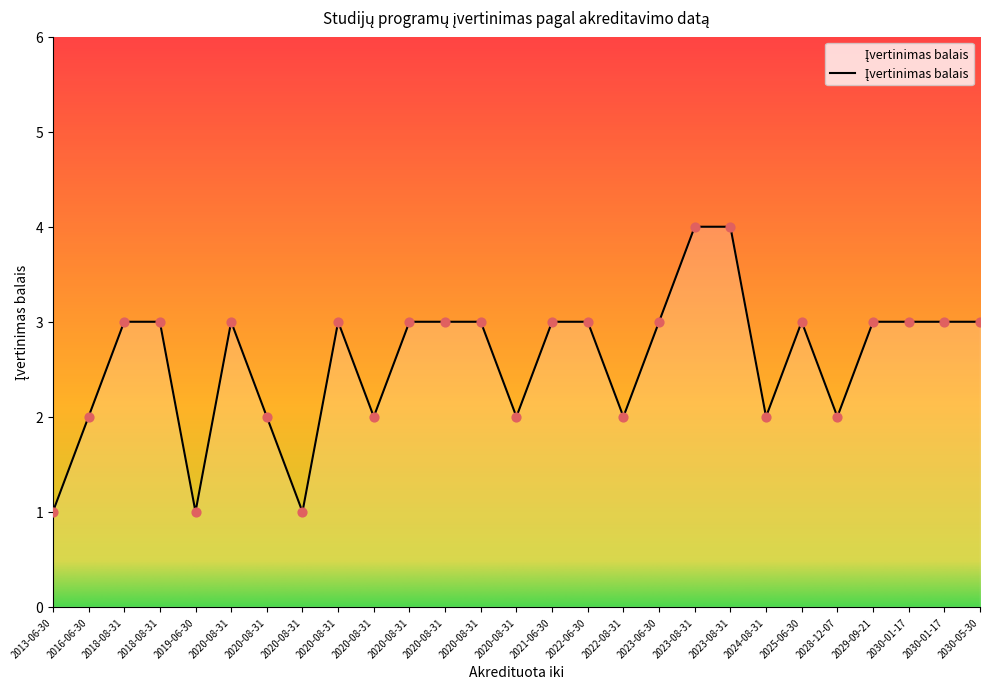

Is this an area chart (filled region under the line)?

Yes